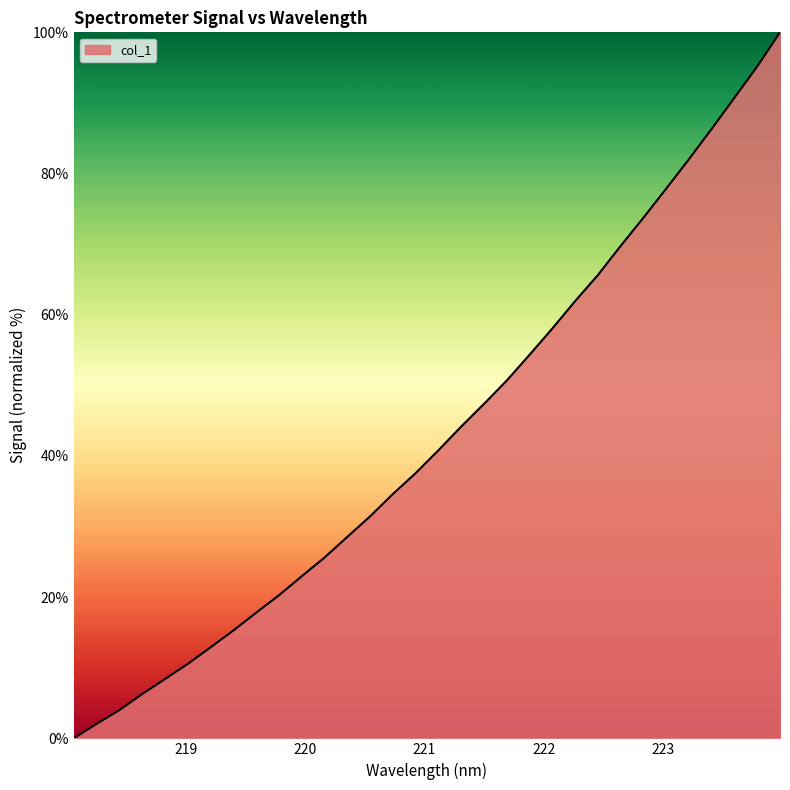

What is the maximum value shown in the chart?

100.0